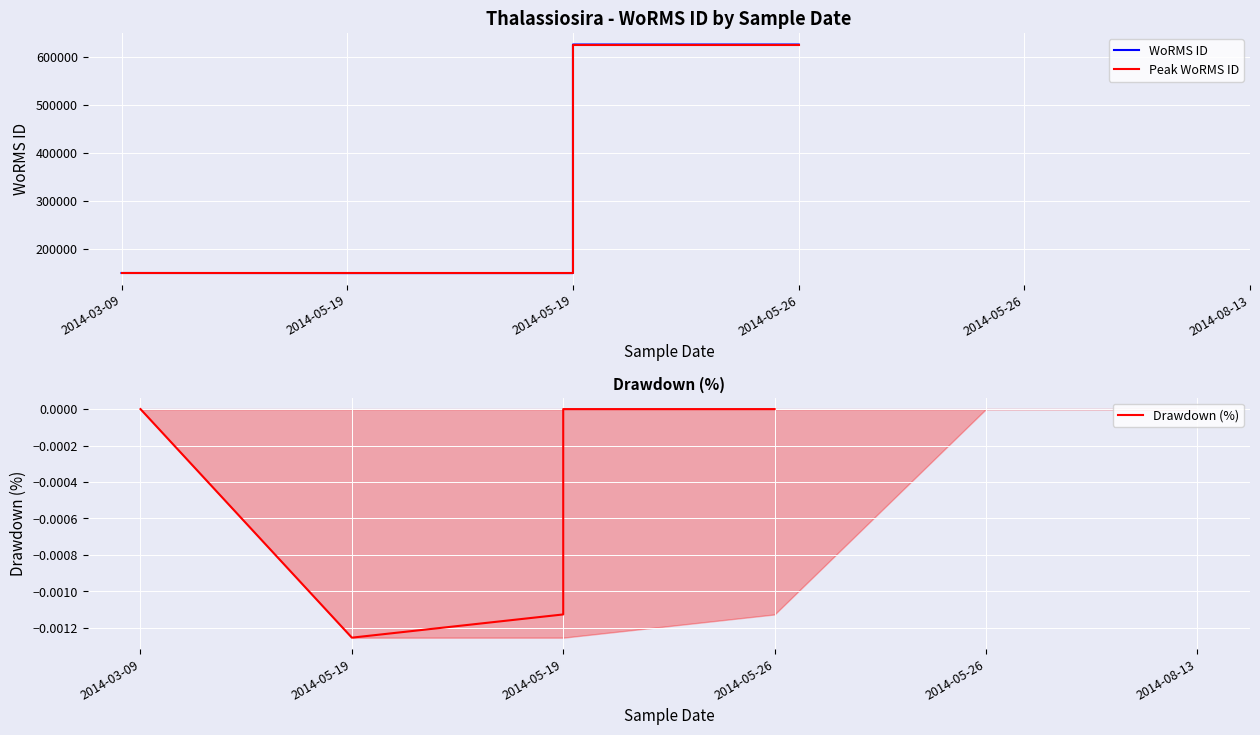

What is the sum of the WoRMS ID values at 2014-05-19 and 2014-05-26?

774421.0